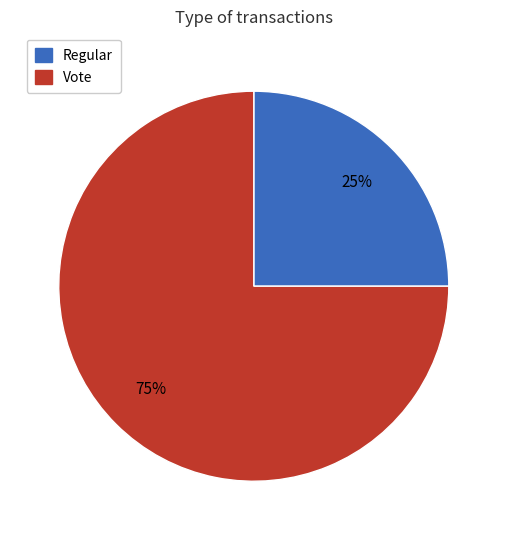

Which has a higher value, Regular or Vote?

Vote